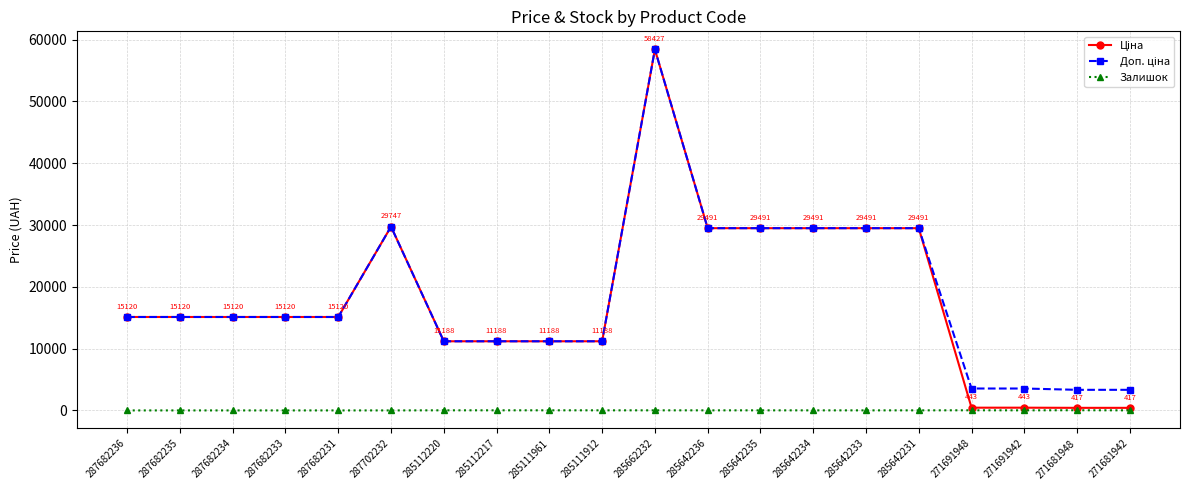

What is the difference between the highest and lowest values at 287682234?

15120.0